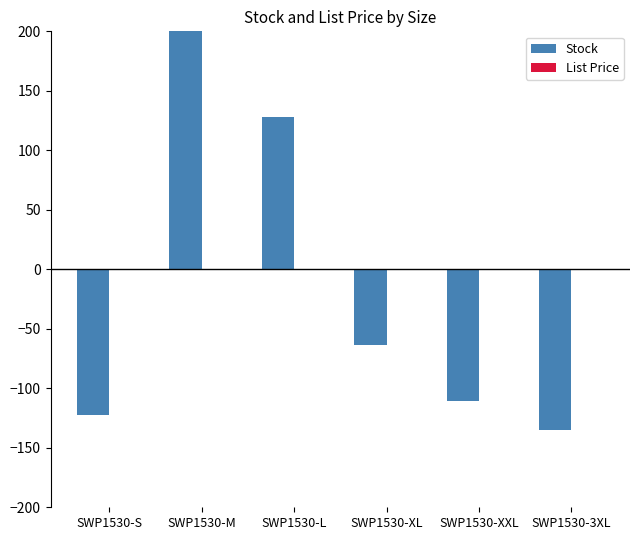

What is the label of the 2nd bar from the left?

SWP1530-M